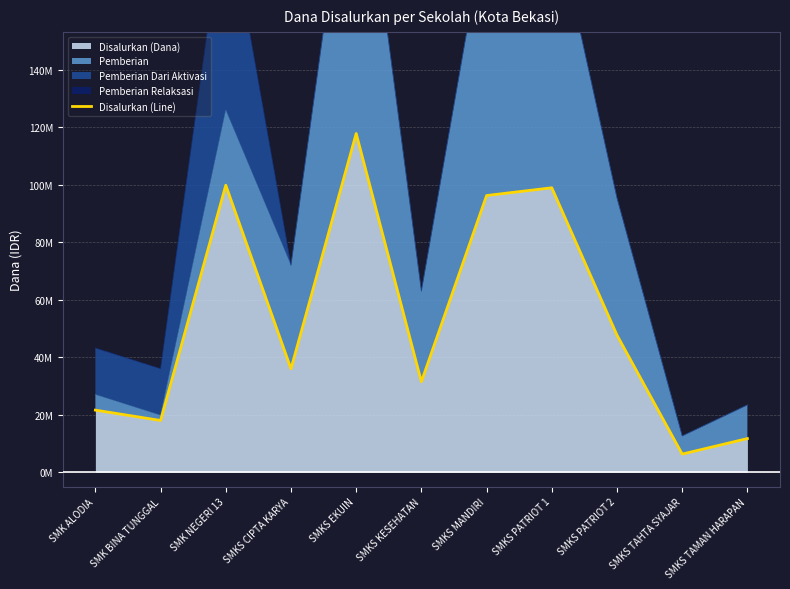

What is the change in value from SMKS CIPTA KARYA to SMKS KESEHATAN?

-4500000